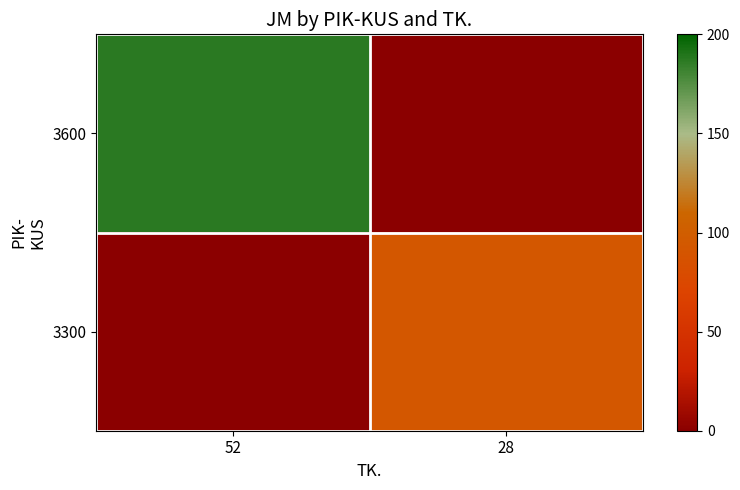

At which category is the sum across all series the highest?

52